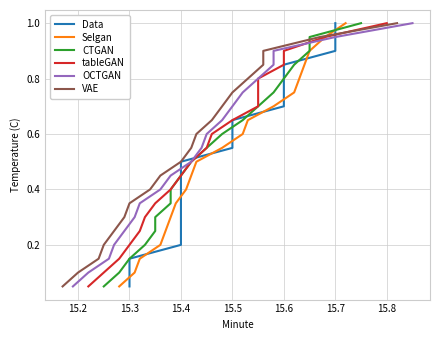

Which series has the largest total across all categories?

Data